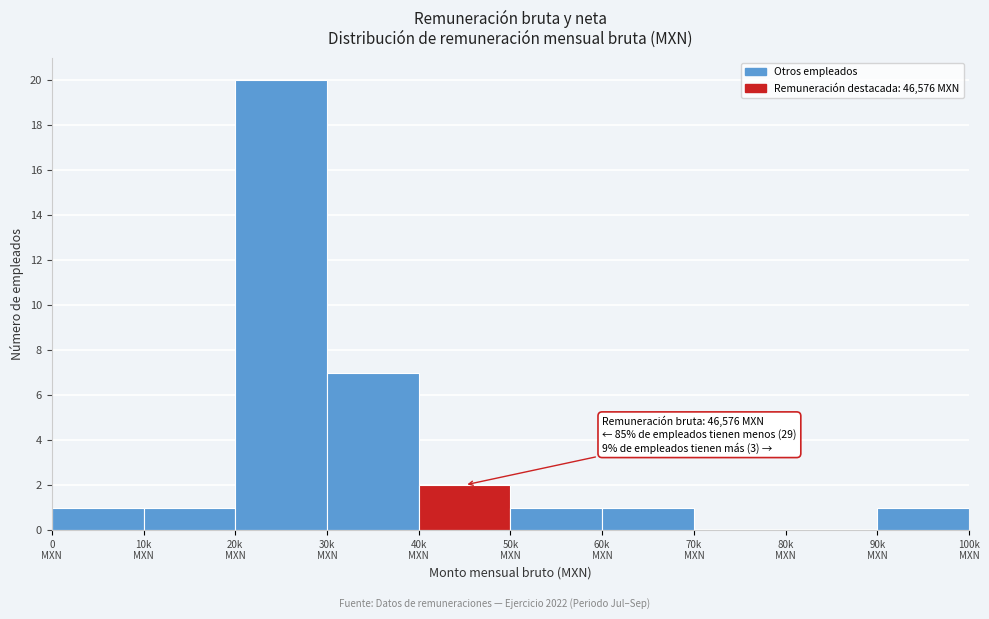

How many series are shown in this chart?

1